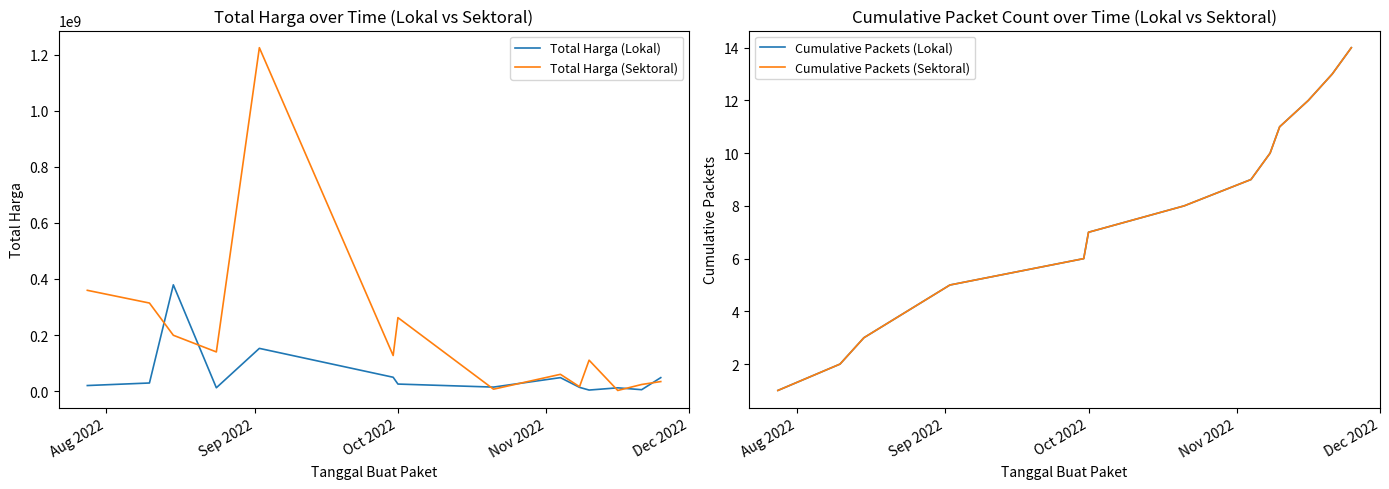

What is the highest value of the Total Harga (Sektoral) series?

1224682000